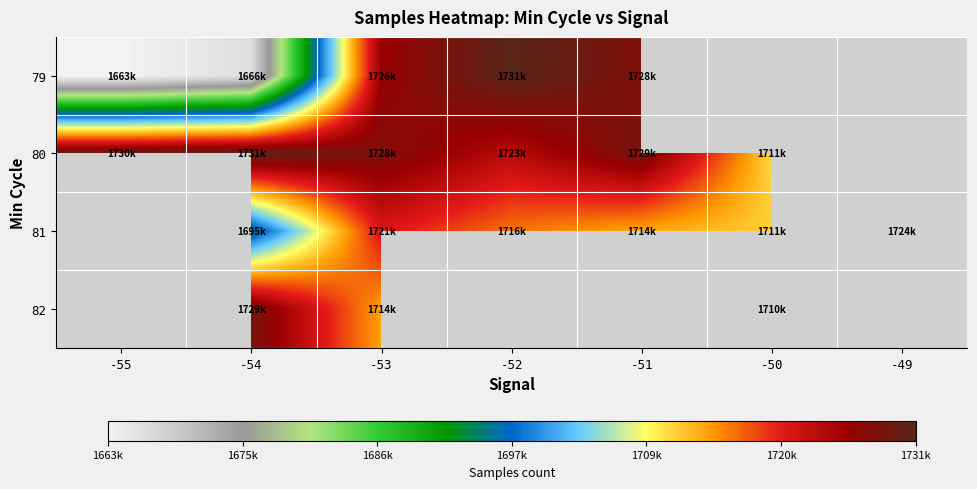

Where is 80 nearest to the value 1721531?

-52